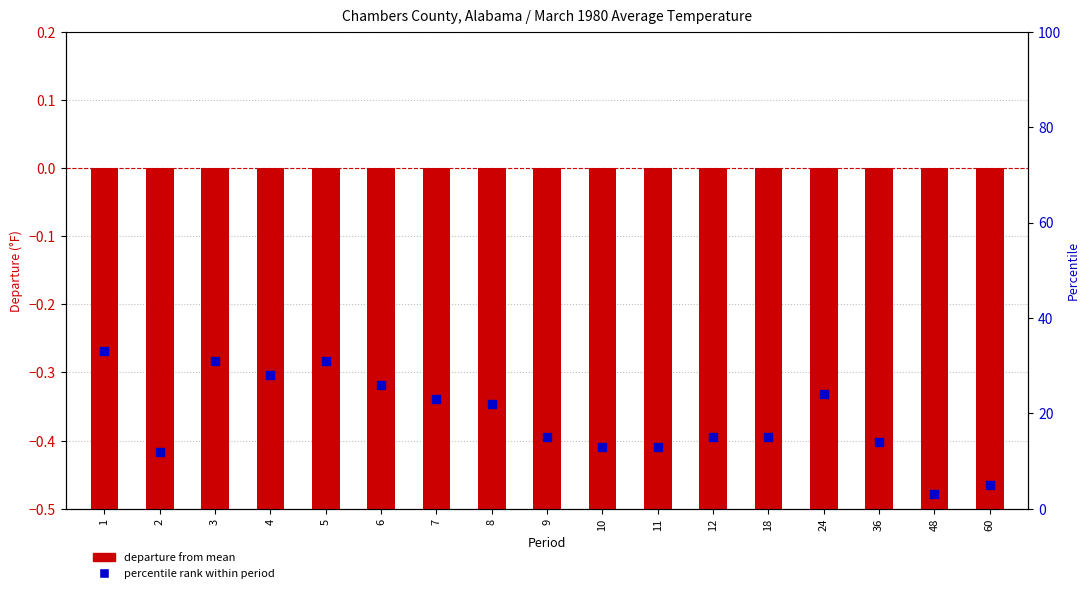

What are all the series names shown in the legend?

Departure from Mean, Percentile Rank